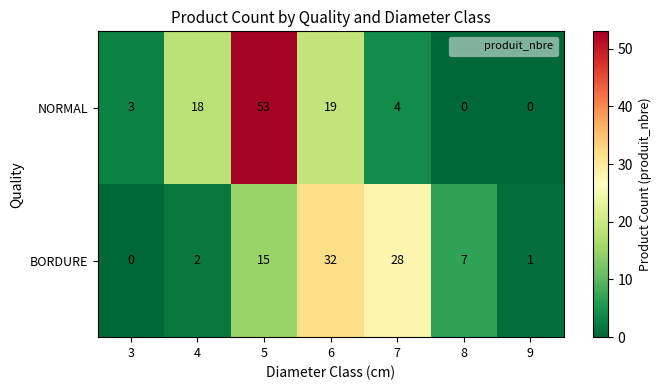

At how many categories does at least one series exceed 39?

1